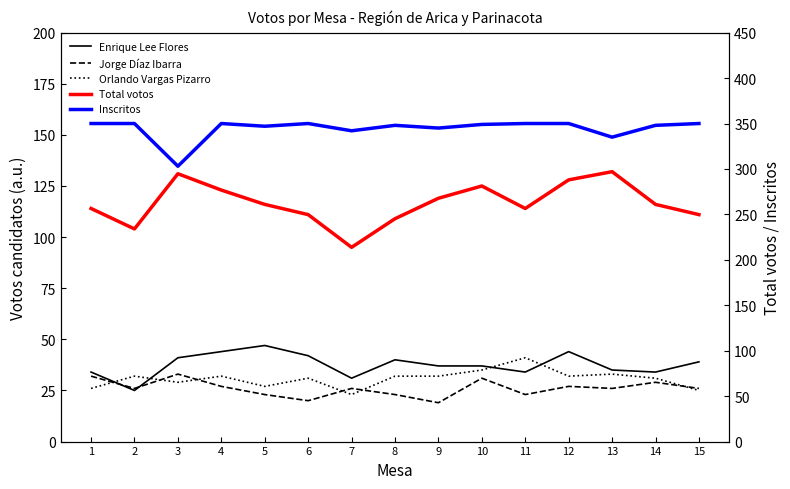

What is the difference between the maximum and minimum values in the Total votos series?

37